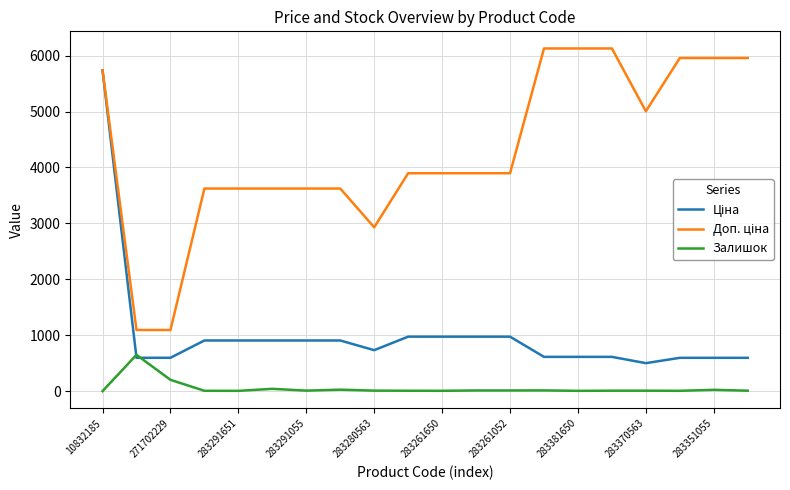

Count the number of categories in the chart.

20